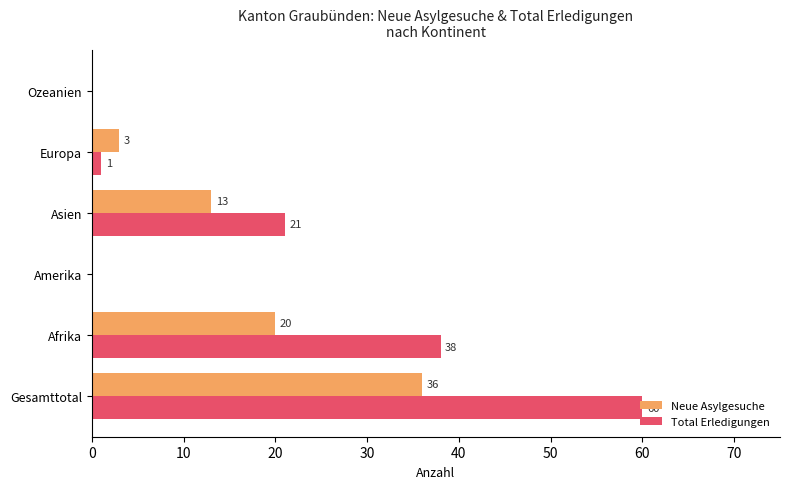

What are all the series names shown in the legend?

Neue Asylgesuche, Total Erledigungen